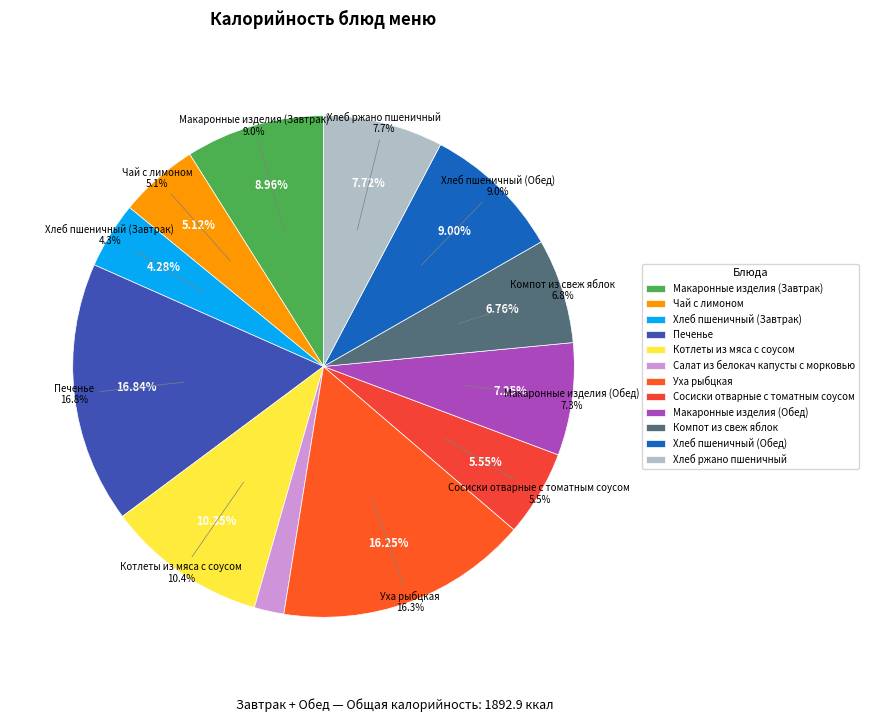

To the nearest percent, what portion does Сосиски отварные с томатным соусом represent?

6%